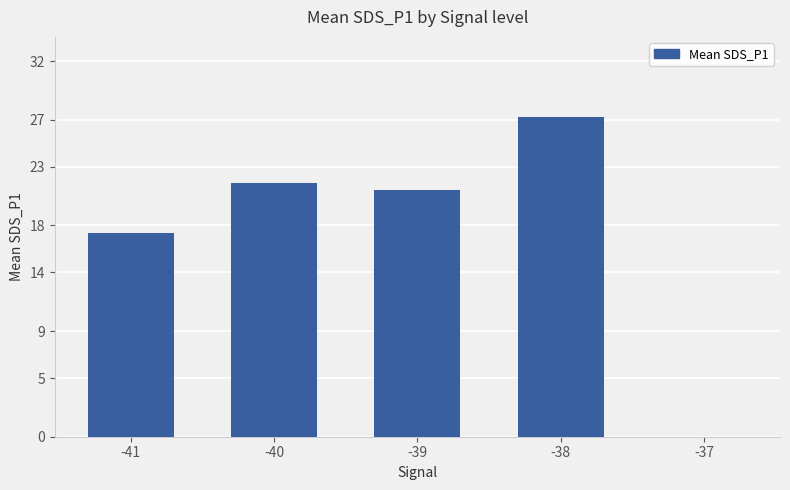

What is the sum of all values?

87.2